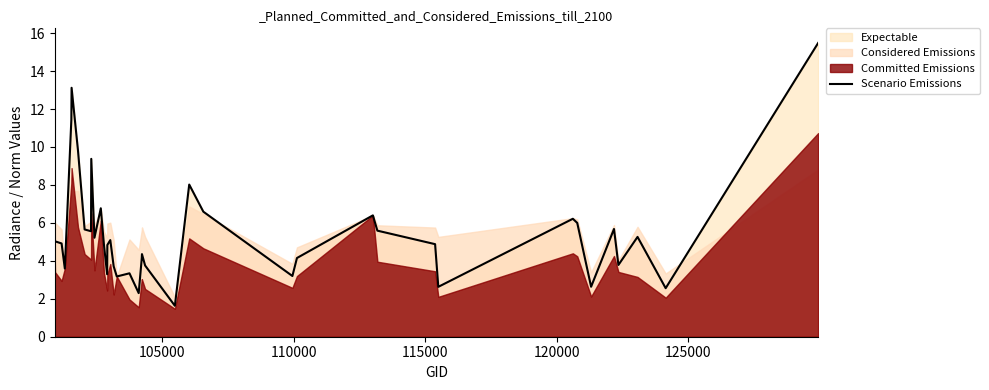

How many interior local valleys (lower than both neighbors) does the data have?

12